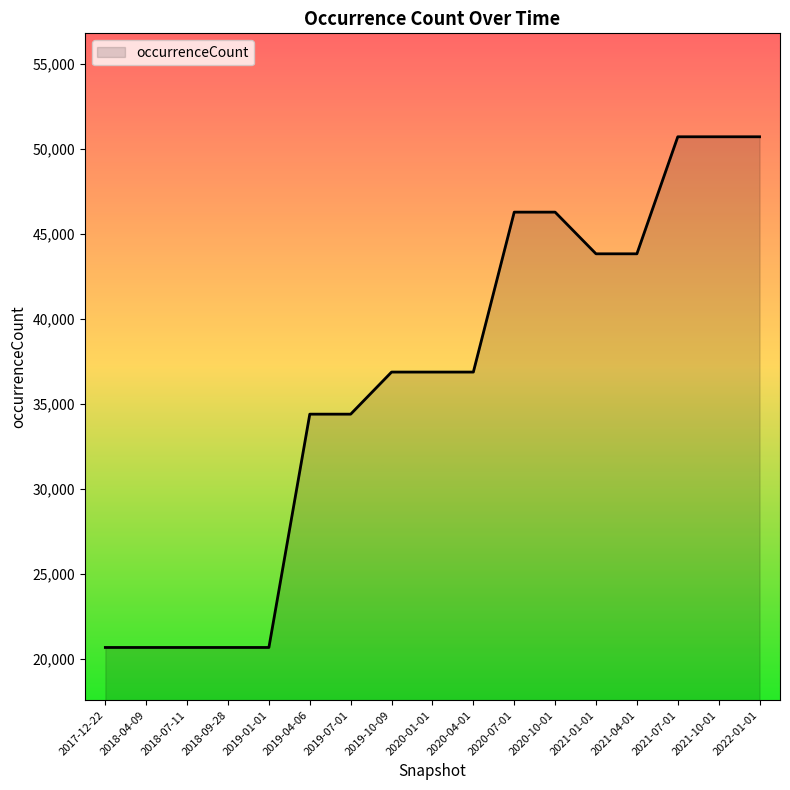

What is the greatest value displayed?

50698